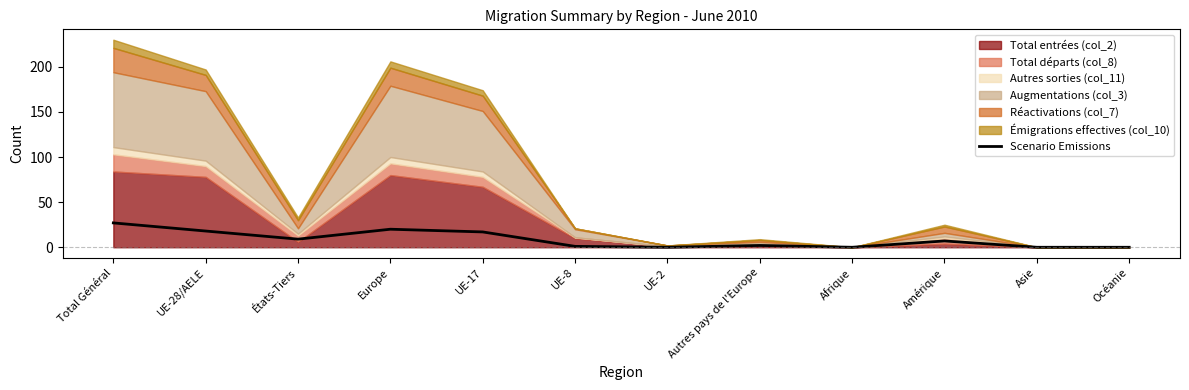

What position from the right is Asie?

2